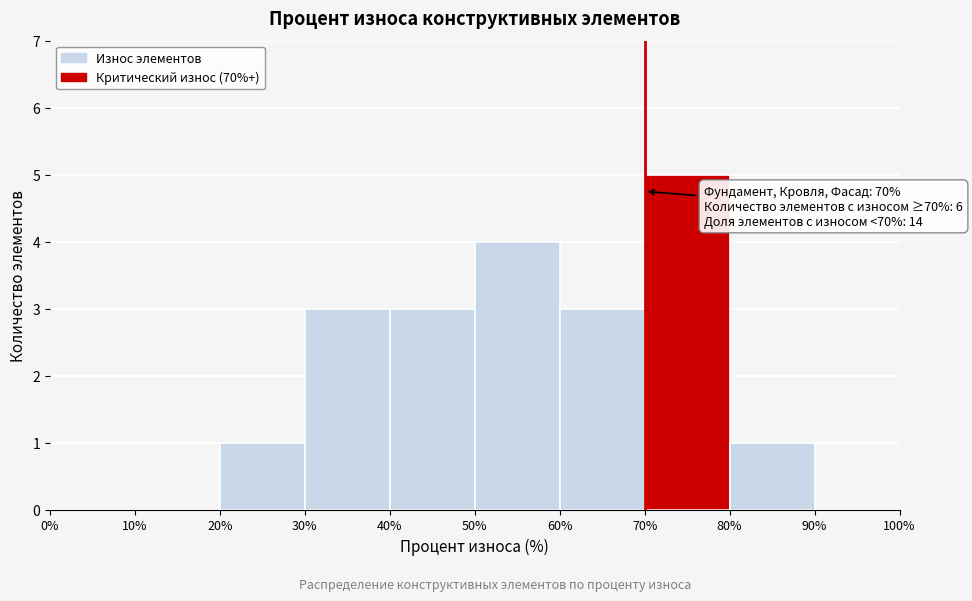

Over which range of the x-axis is the bar tallest?

70% to 80%